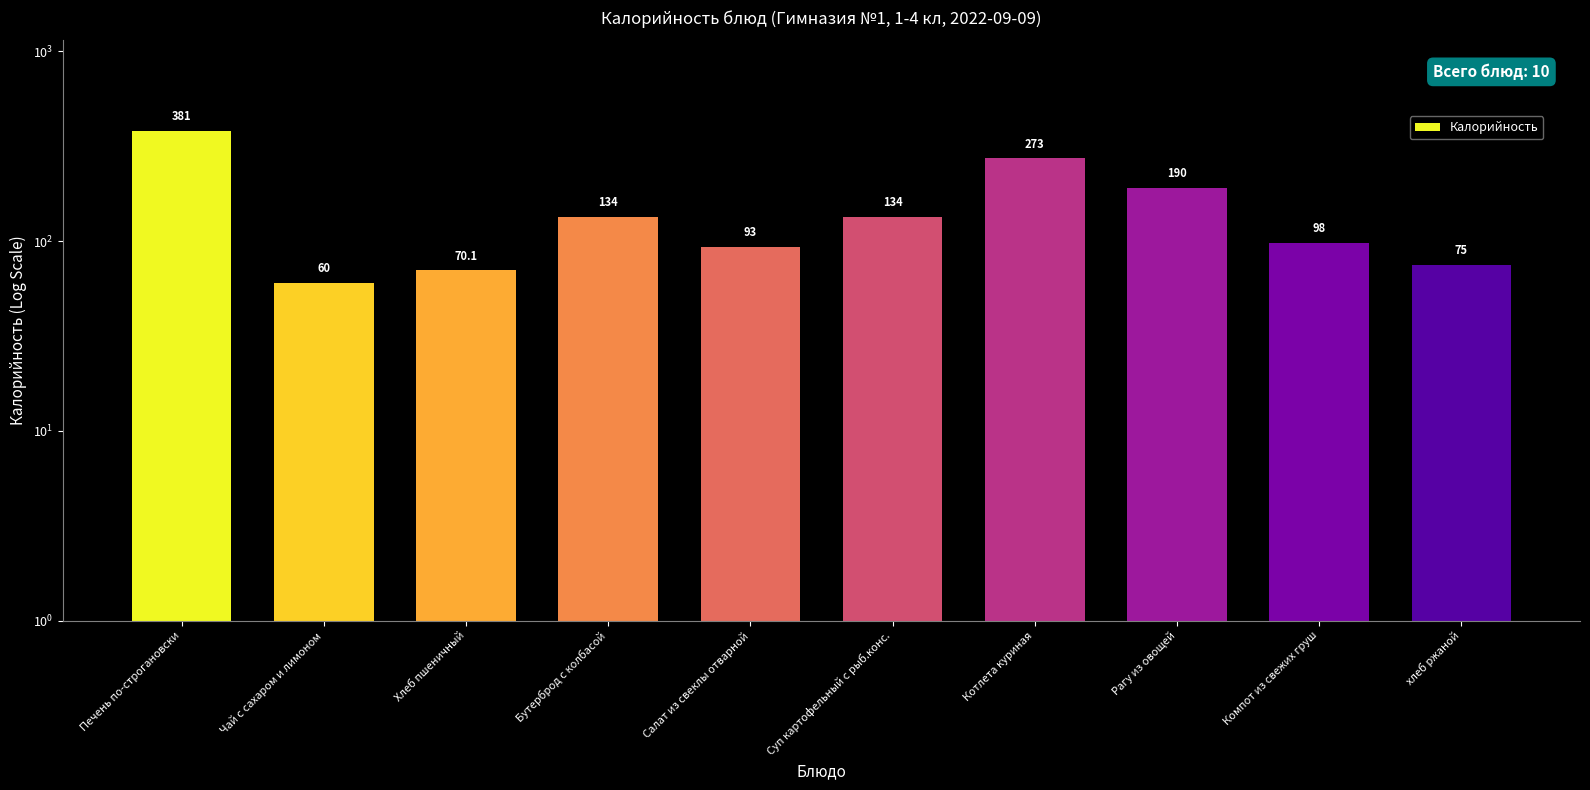

What is the label of the 1st bar from the left?

Печень по-строгановски